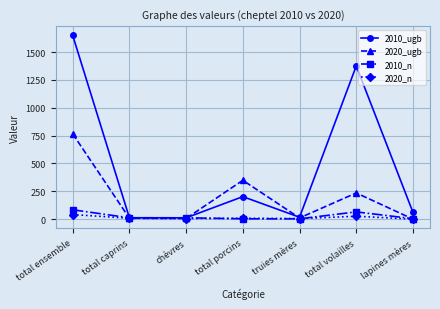

What is the difference between the second highest and minimum values in the 2020_ugb series?

348.4